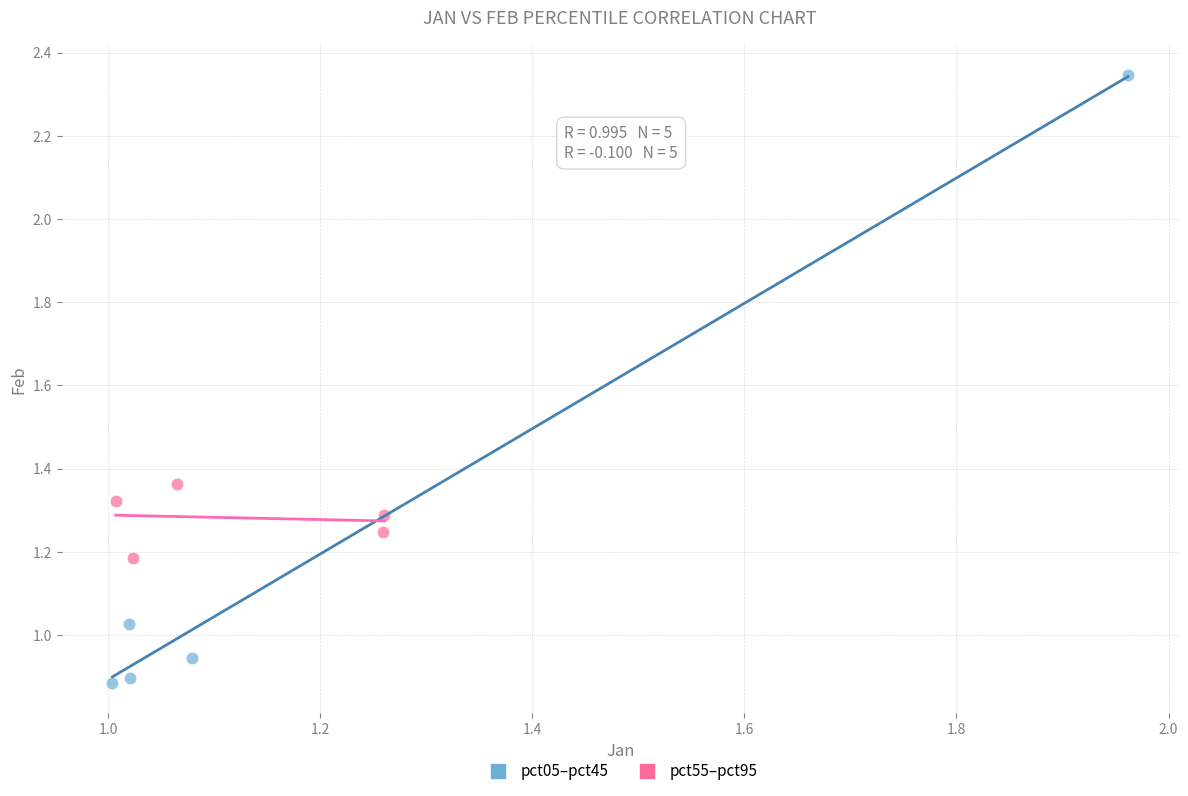

Which series reaches the maximum Y coordinate?

pct05–pct45